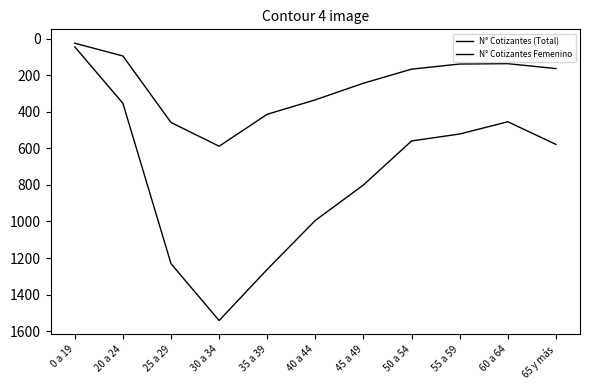

Does the chart have visible grid lines?

No